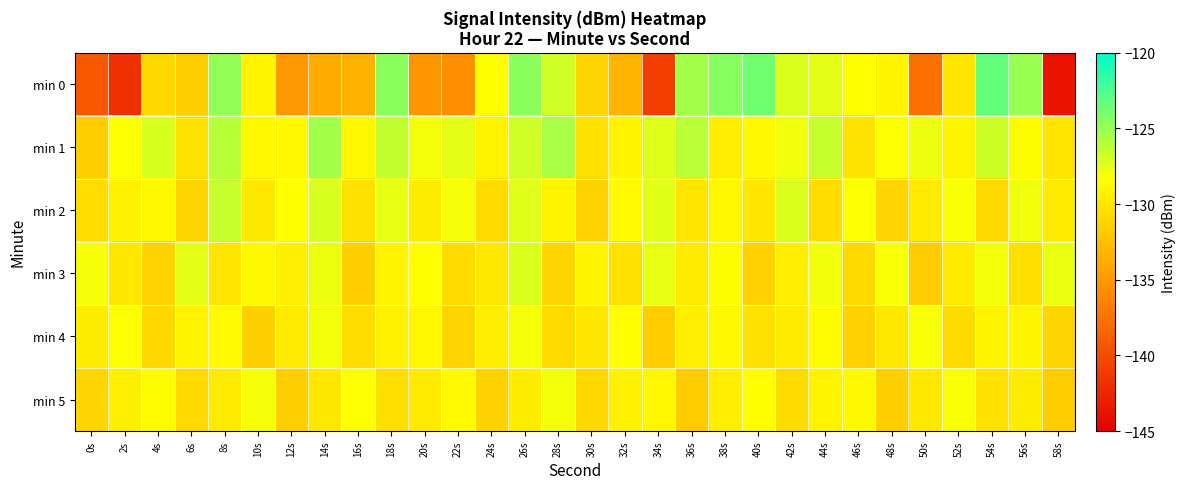

Reading left to right, extract all data points from this chart.

min 0: 0s=-139.2	2s=-141.8	4s=-130.9	6s=-131.4	8s=-124.9	10s=-129.2	12s=-135.1	14s=-133.8	16s=-133.4	18s=-124.5	20s=-135.2	22s=-135.6	24s=-128.5	26s=-124.6	28s=-126.8	30s=-130.9	32s=-133.2	34s=-140.9	36s=-125.4	38s=-124.5	40s=-123.7	42s=-127.2	44s=-127.5	46s=-128.5	48s=-128.9	50s=-137.7	52s=-130.0	54s=-123.2	56s=-125.0	58s=-143.7
min 1: 0s=-131.6	2s=-128.3	4s=-127.1	6s=-130.1	8s=-126.0	10s=-128.7	12s=-128.7	14s=-125.3	16s=-128.8	18s=-126.4	20s=-128.0	22s=-127.5	24s=-129.1	26s=-126.8	28s=-125.5	30s=-130.2	32s=-128.9	34s=-127.3	36s=-126.1	38s=-129.4	40s=-128.7	42s=-127.9	44s=-126.5	46s=-130.1	48s=-128.3	50s=-127.8	52s=-129.0	54s=-126.7	56s=-128.5	58s=-130.0
min 2: 0s=-130.5	2s=-129.2	4s=-128.7	6s=-131.0	8s=-126.5	10s=-129.8	12s=-128.4	14s=-127.1	16s=-130.3	18s=-127.6	20s=-129.5	22s=-128.1	24s=-130.7	26s=-127.3	28s=-129.1	30s=-131.2	32s=-128.6	34s=-127.4	36s=-130.0	38s=-128.8	40s=-129.9	42s=-127.2	44s=-130.5	46s=-128.3	48s=-131.1	50s=-129.7	52s=-128.2	54s=-130.8	56s=-127.9	58s=-129.6
min 3: 0s=-128.1	2s=-129.9	4s=-131.2	6s=-127.5	8s=-130.0	10s=-128.7	12s=-129.3	14s=-127.8	16s=-131.5	18s=-129.1	20s=-128.4	22s=-130.6	24s=-129.8	26s=-127.2	28s=-131.0	30s=-128.9	32s=-130.3	34s=-127.6	36s=-129.7	38s=-128.5	40s=-131.3	42s=-129.4	44s=-127.9	46s=-130.8	48s=-128.2	50s=-131.7	52s=-129.6	54s=-128.0	56s=-130.4	58s=-127.7
min 4: 0s=-129.5	2s=-128.3	4s=-130.9	6s=-129.1	8s=-128.6	10s=-131.4	12s=-129.7	14s=-128.0	16s=-130.5	18s=-129.2	20s=-128.8	22s=-131.1	24s=-129.4	26s=-128.1	28s=-130.7	30s=-129.9	32s=-128.4	34s=-131.6	36s=-129.3	38s=-128.7	40s=-130.2	42s=-129.6	44s=-128.5	46s=-131.3	48s=-129.8	50s=-128.2	52s=-130.6	54s=-129.1	56s=-128.9	58s=-131.0
min 5: 0s=-131.0	2s=-129.3	4s=-128.5	6s=-130.8	8s=-129.6	10s=-128.1	12s=-131.5	14s=-129.9	16s=-128.3	18s=-130.4	20s=-129.7	22s=-128.6	24s=-131.2	26s=-129.5	28s=-128.0	30s=-130.9	32s=-129.2	34s=-128.8	36s=-131.7	38s=-129.4	40s=-128.4	42s=-130.6	44s=-129.1	46s=-128.7	48s=-131.4	50s=-129.8	52s=-128.2	54s=-130.3	56s=-129.5	58s=-131.6